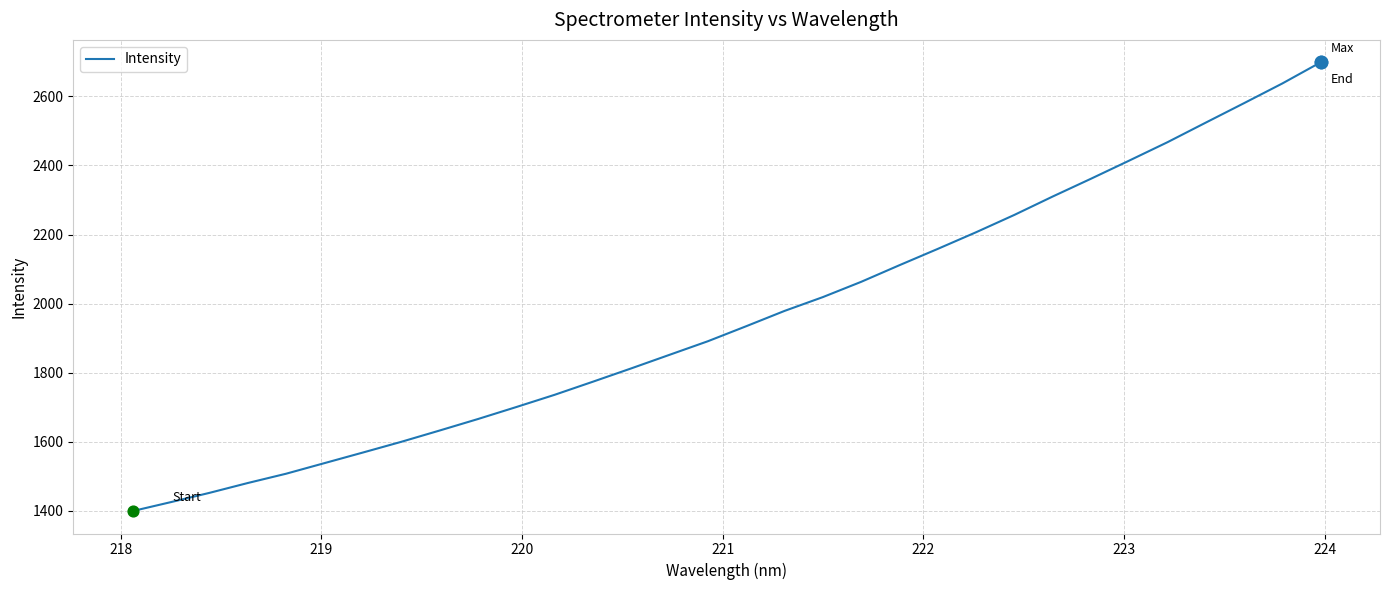

What is the minimum value shown in the chart?

1399.2